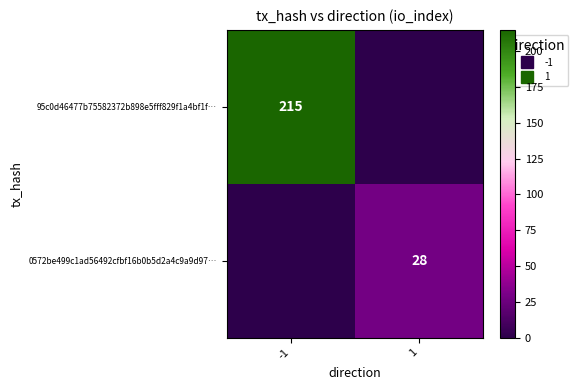

Which has a higher value, 1 or -1?

-1